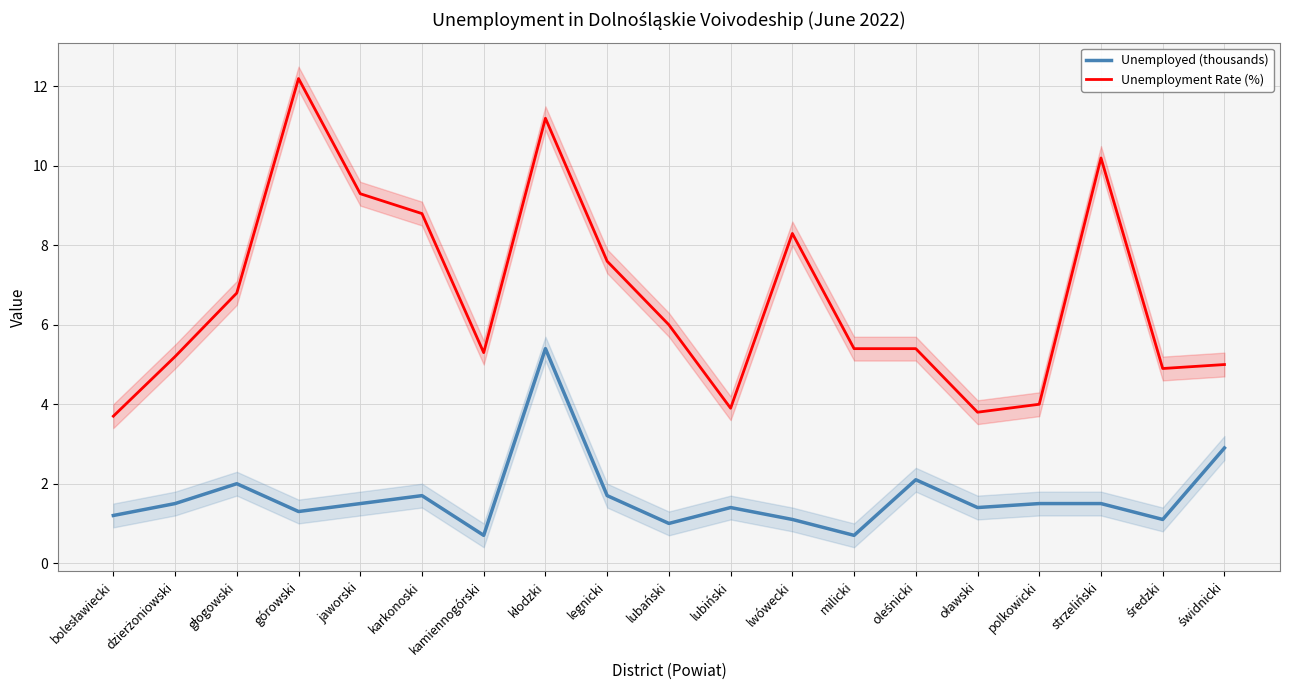

At which category is the sum across all series the highest?

kłodzki